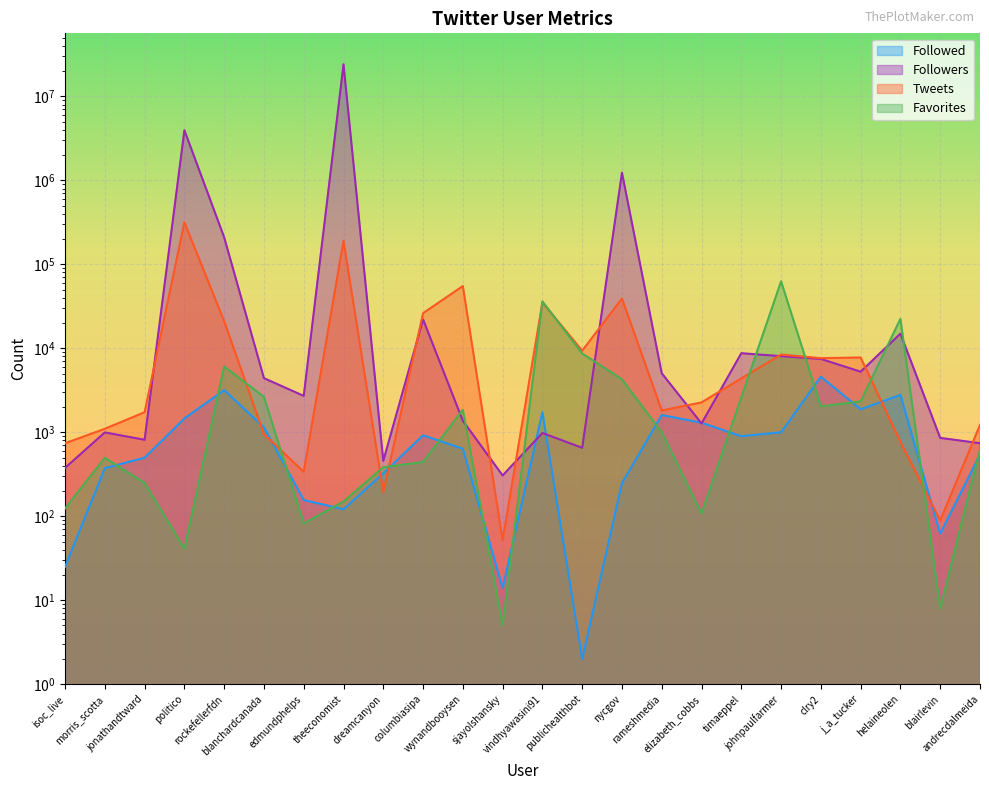

What is the difference between the second highest and second lowest values in the Favorites series?

36169